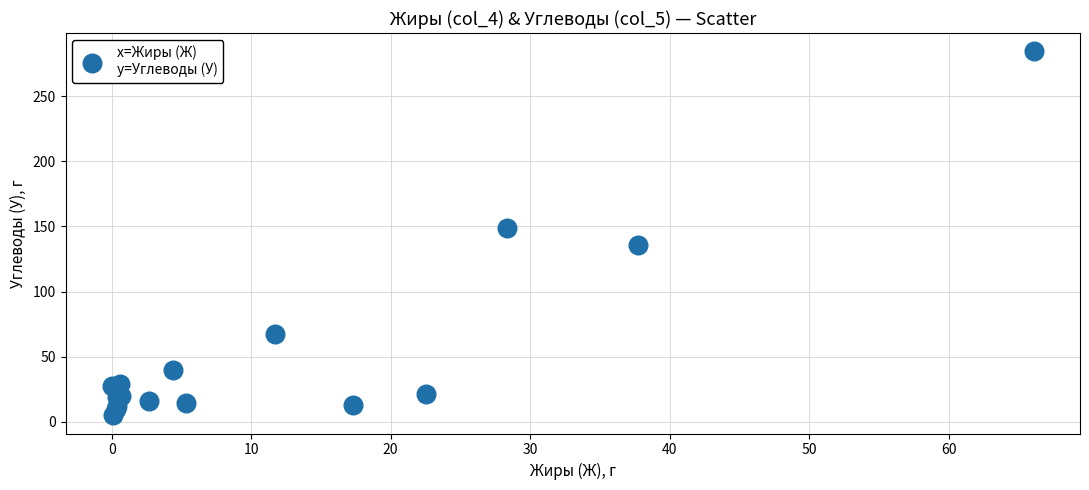

What Y value in the scatter plot is closest to 144?

148.5